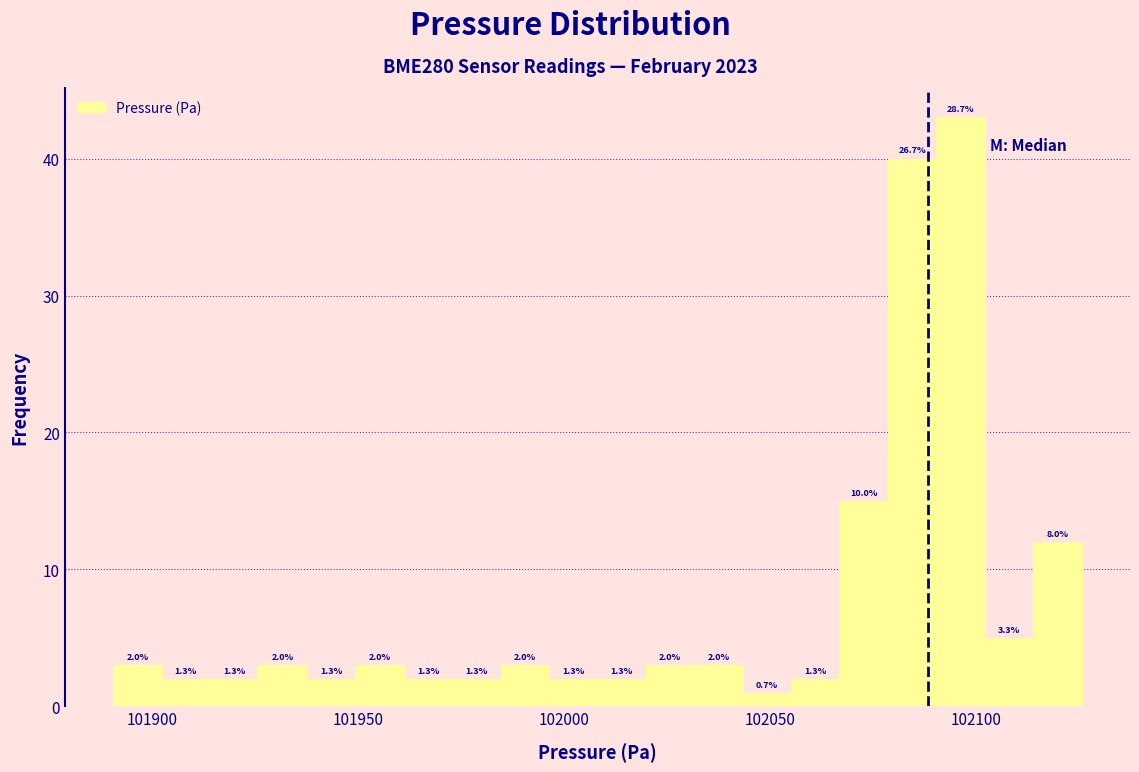

Around what value on the x-axis is the tallest bar? Give the approximate position of its centre, as read against the axis.

102095